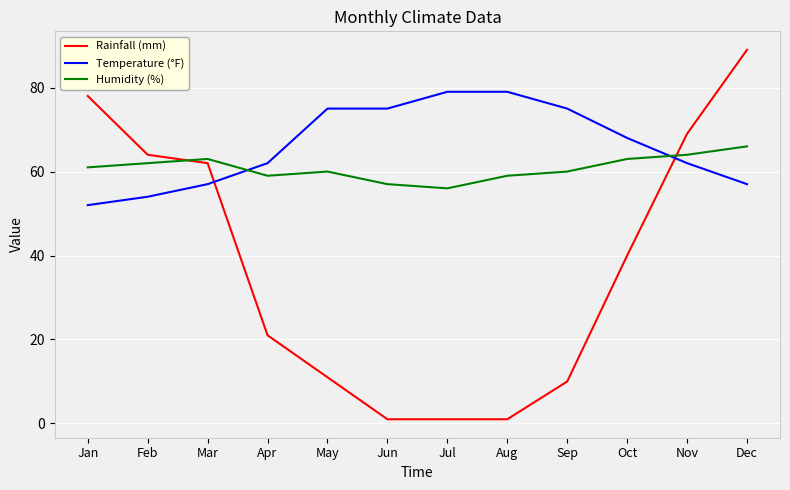

Which series has the widest spread of values?

Rainfall (mm)